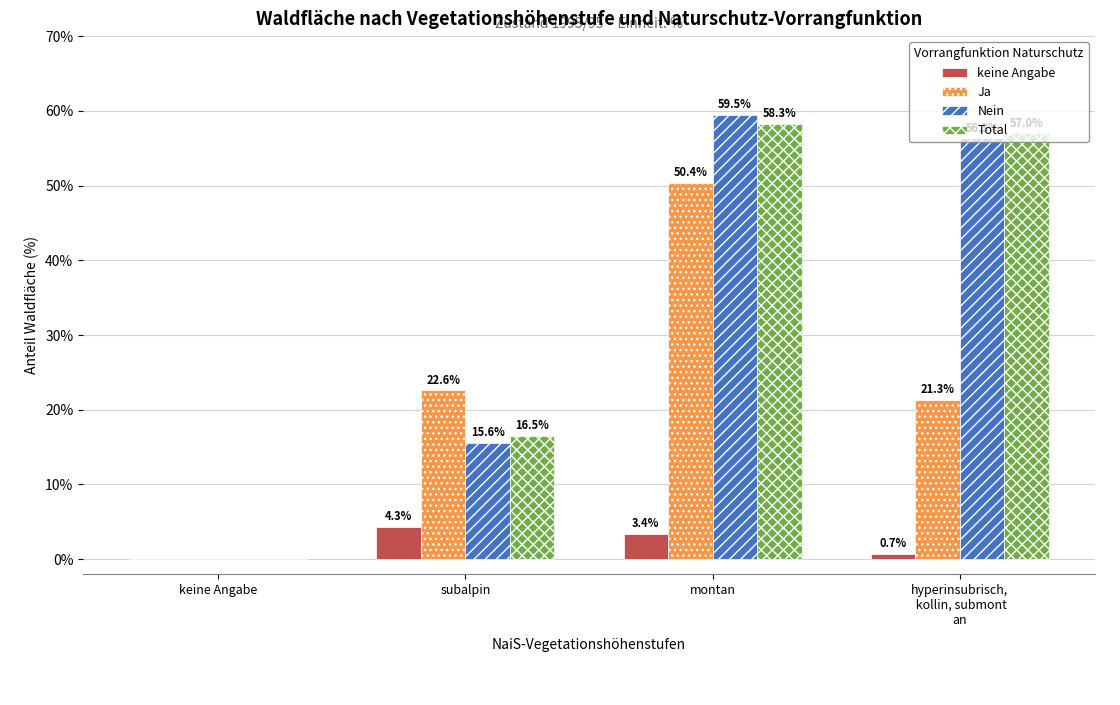

Which category has the highest value in the Total series?

montan